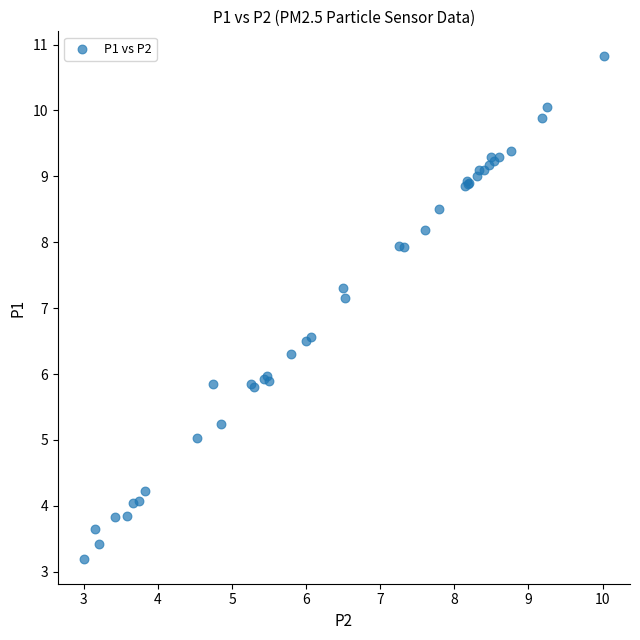

What Y value in the scatter plot is closest to 7?

7.2